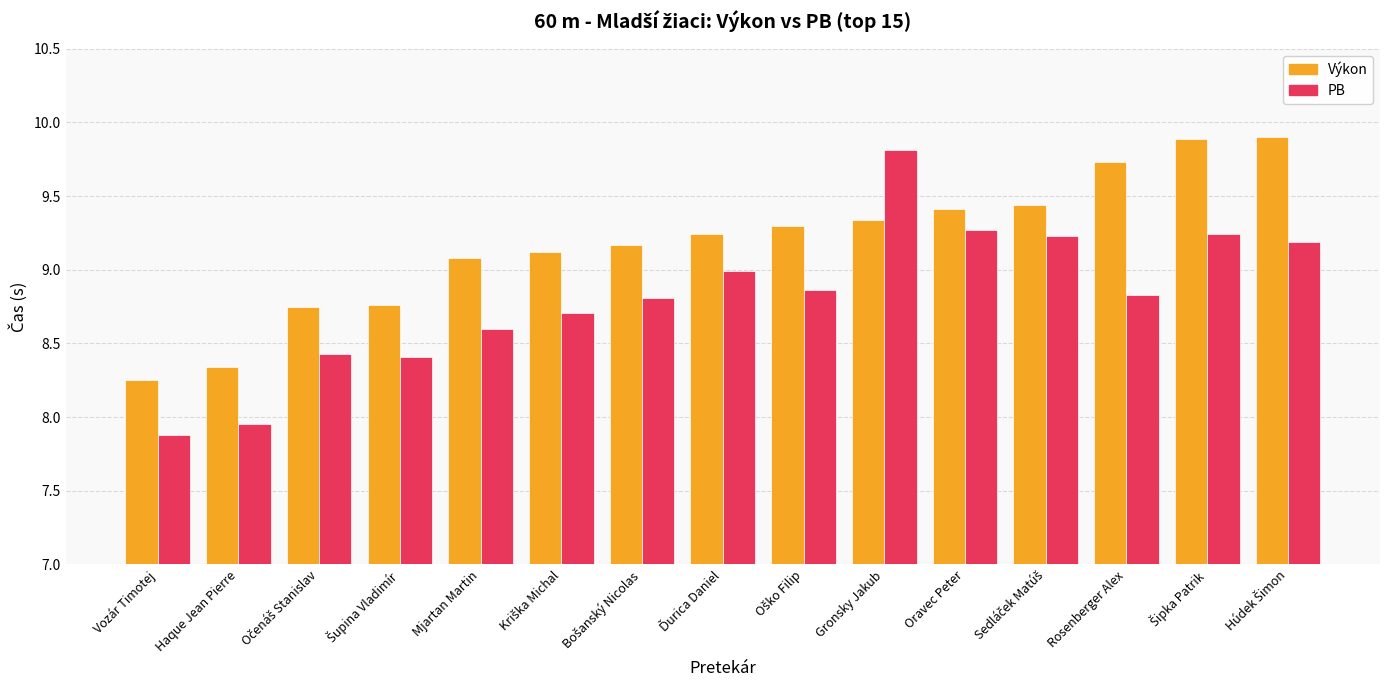

Which series has the largest total across all categories?

Výkon